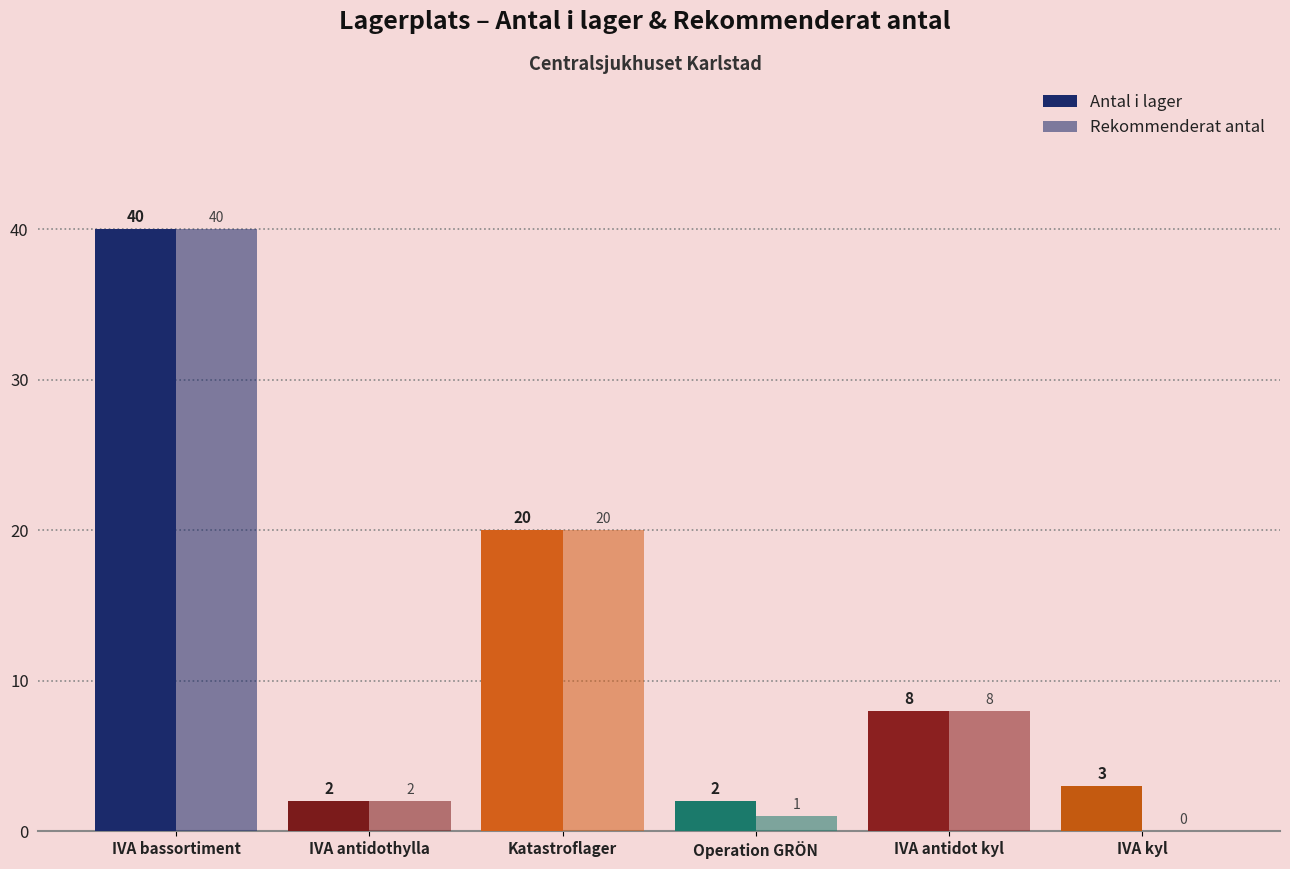

Rank the series by their average value, from highest to lowest.

Antal i lager, Rekommenderat antal